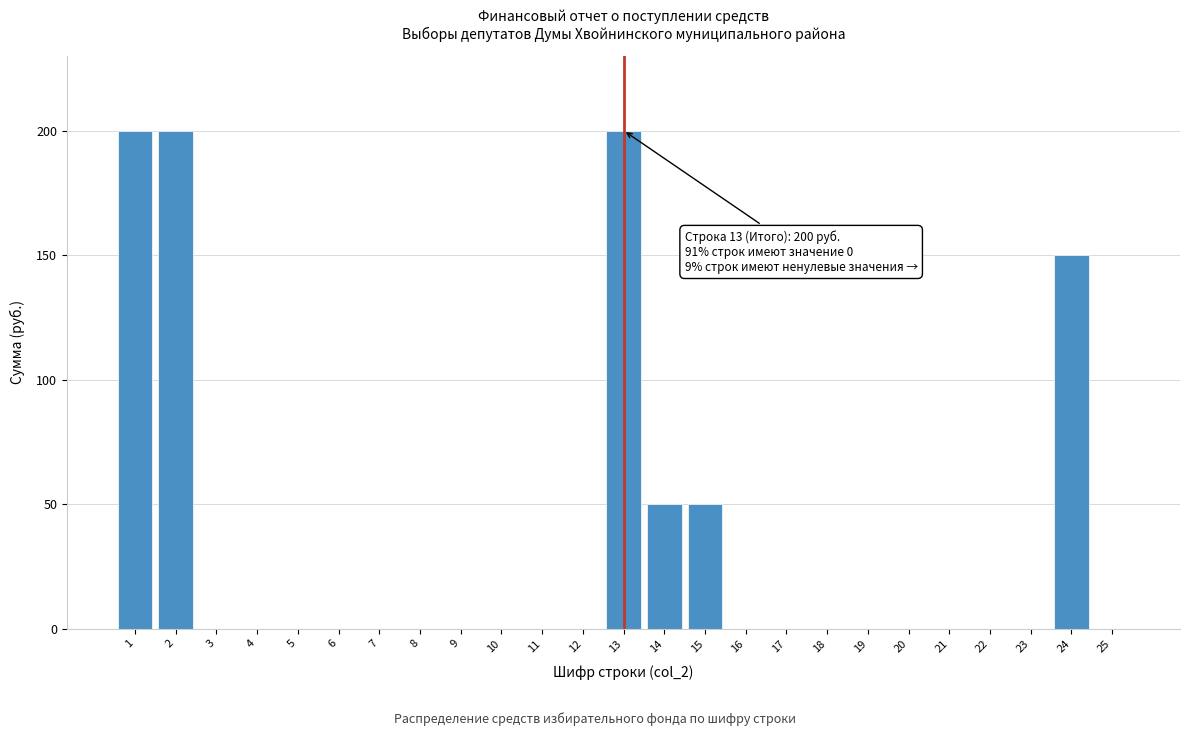

Reading left to right, transcribe all the data shown in this chart.

1=200	2=200	3=0	4=0	5=0	6=0	7=0	8=0	9=0	10=0	11=0	12=0	13=200	14=50	15=50	16=0	17=0	18=0	19=0	20=0	21=0	22=0	23=0	24=150	25=0